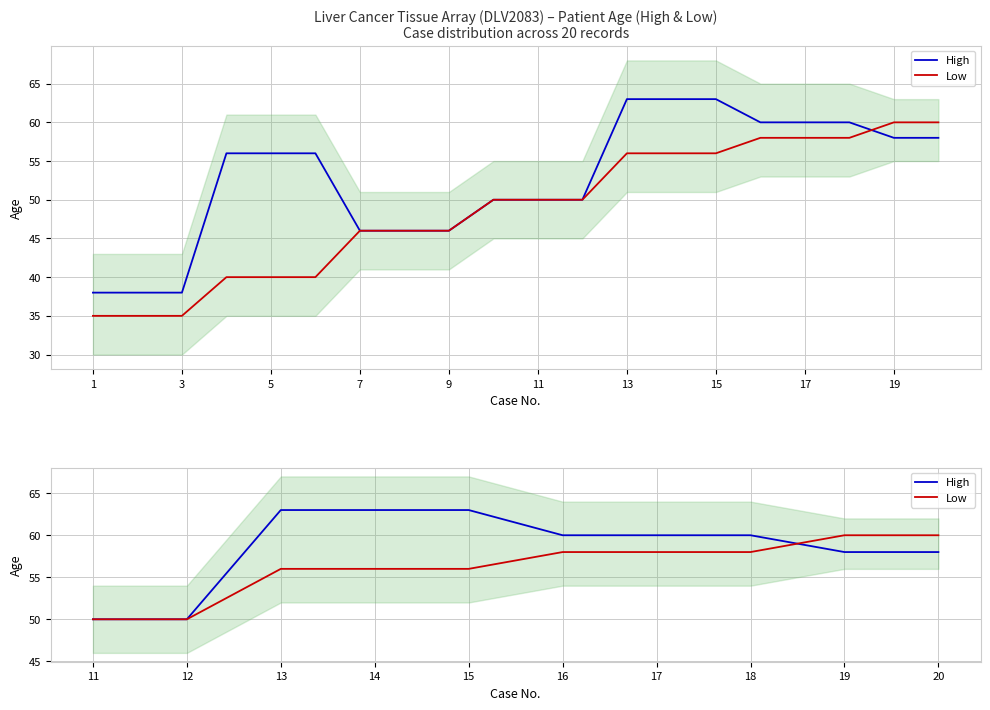

Which label corresponds to the smallest value in the chart?

1